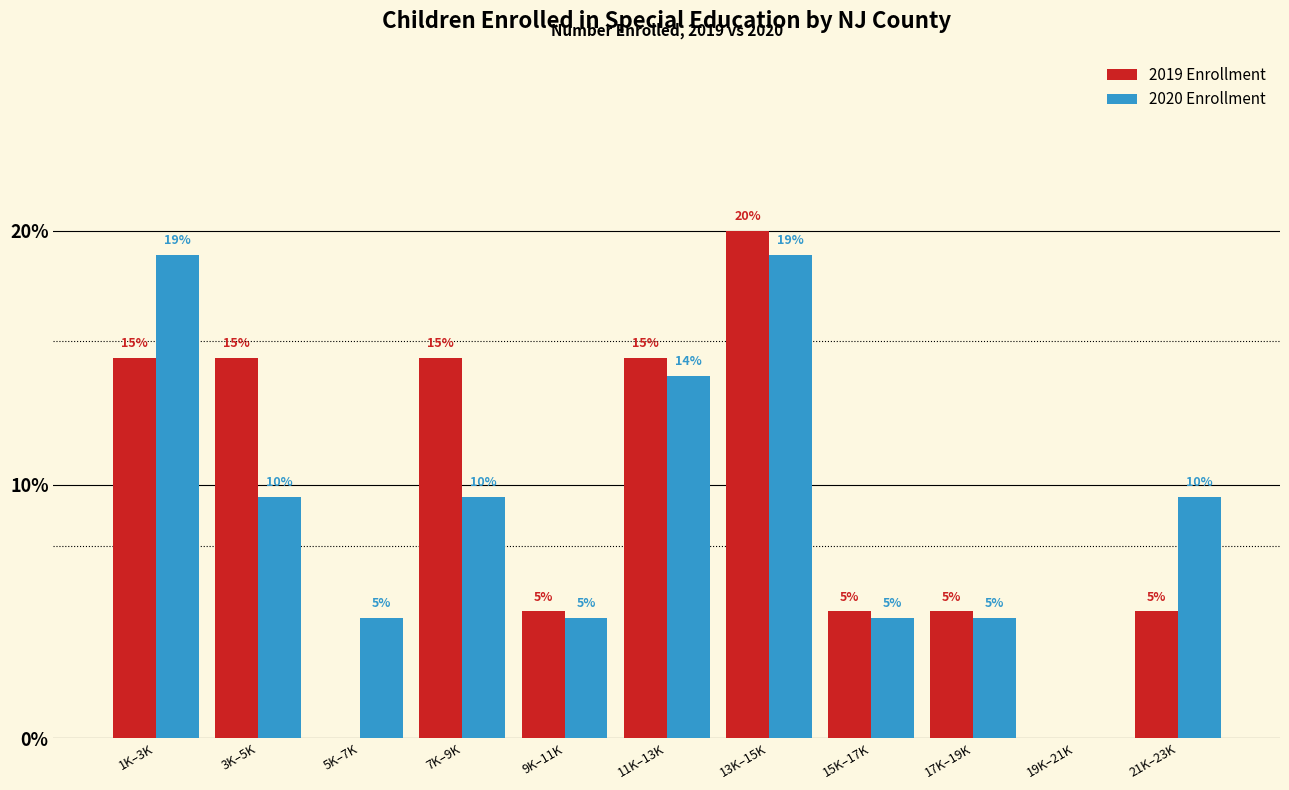

At which label does 2020 Enrollment first exceed 9?

1K–3K